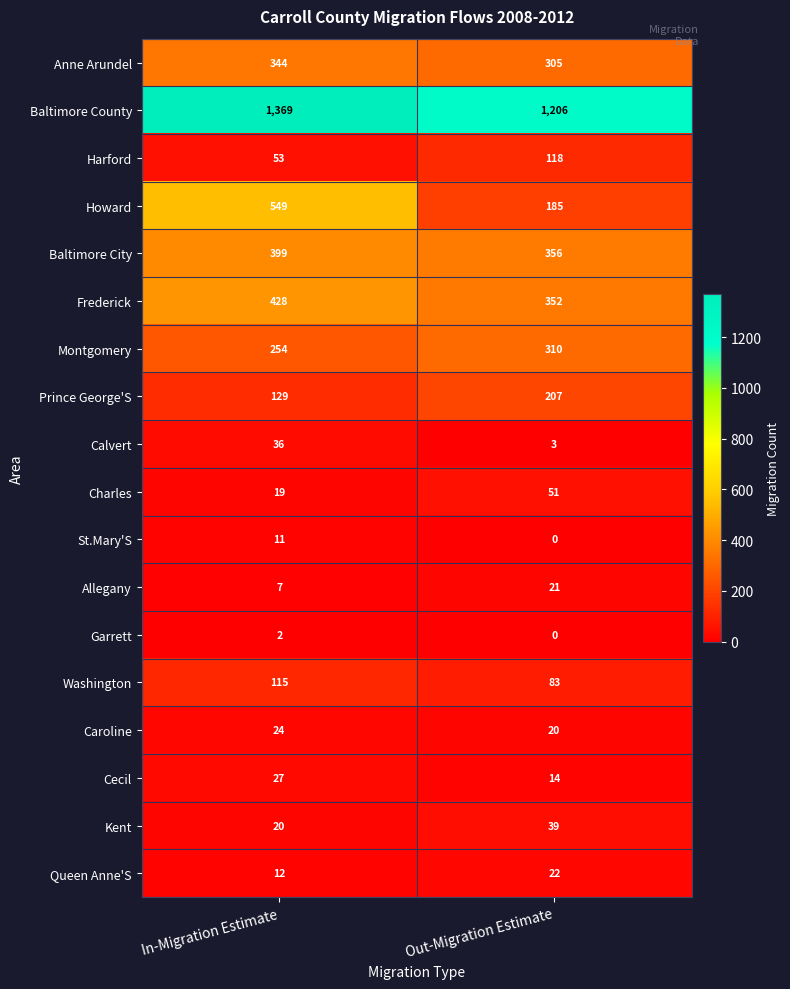

Is the value of Howard at In-Migration Estimate greater than the value of Washington at In-Migration Estimate?

Yes